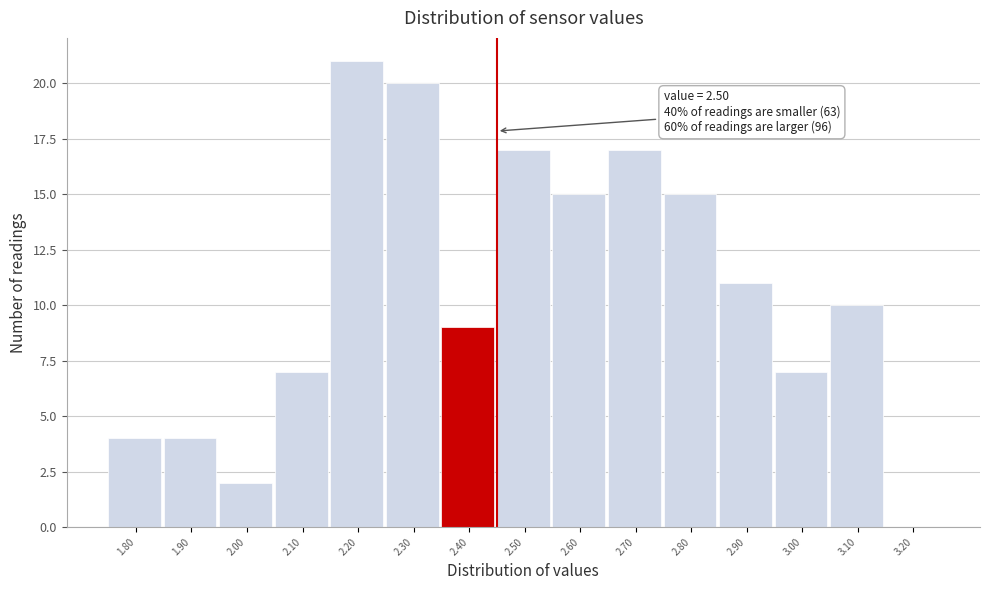

Reading left to right, list all the values displayed in this chart.

1.80=4	1.90=4	2.00=2	2.10=7	2.20=21	2.30=20	2.40=9	2.50=17	2.60=15	2.70=17	2.80=15	2.90=11	3.00=7	3.10=10	3.20=0